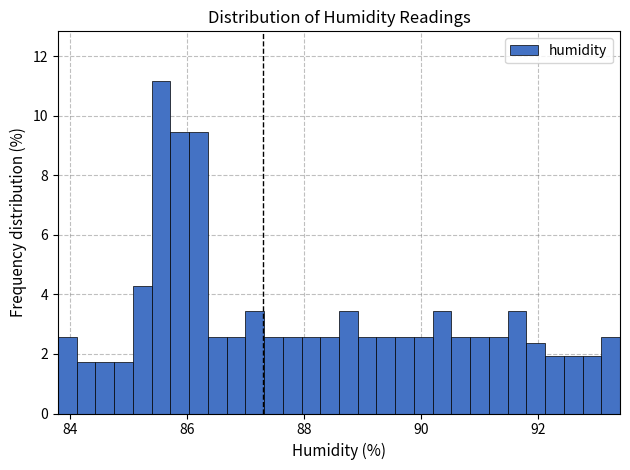

Read against the x-axis, roughly where is the centre of the tallest bar?

85.6